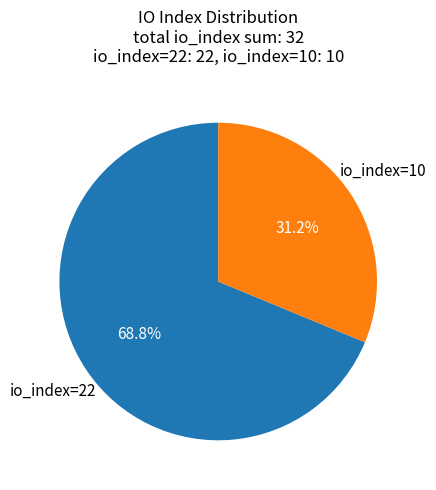

Count the number of slices in the pie.

2